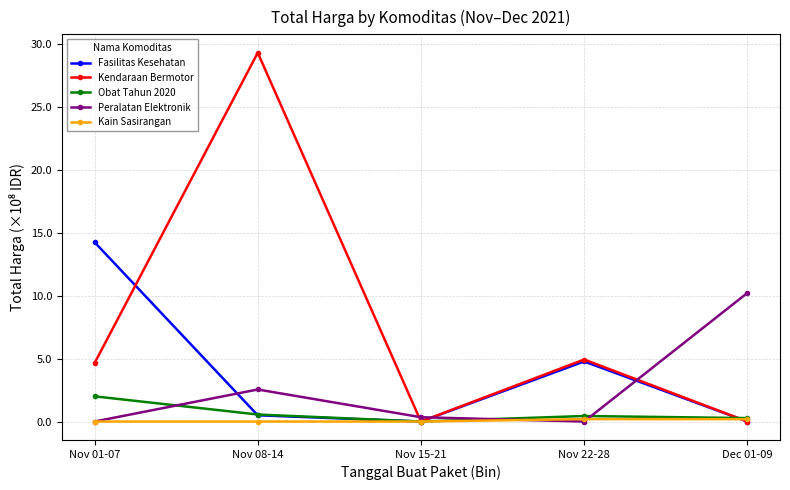

What is the label of the 5th point from the right?

Nov 01-07